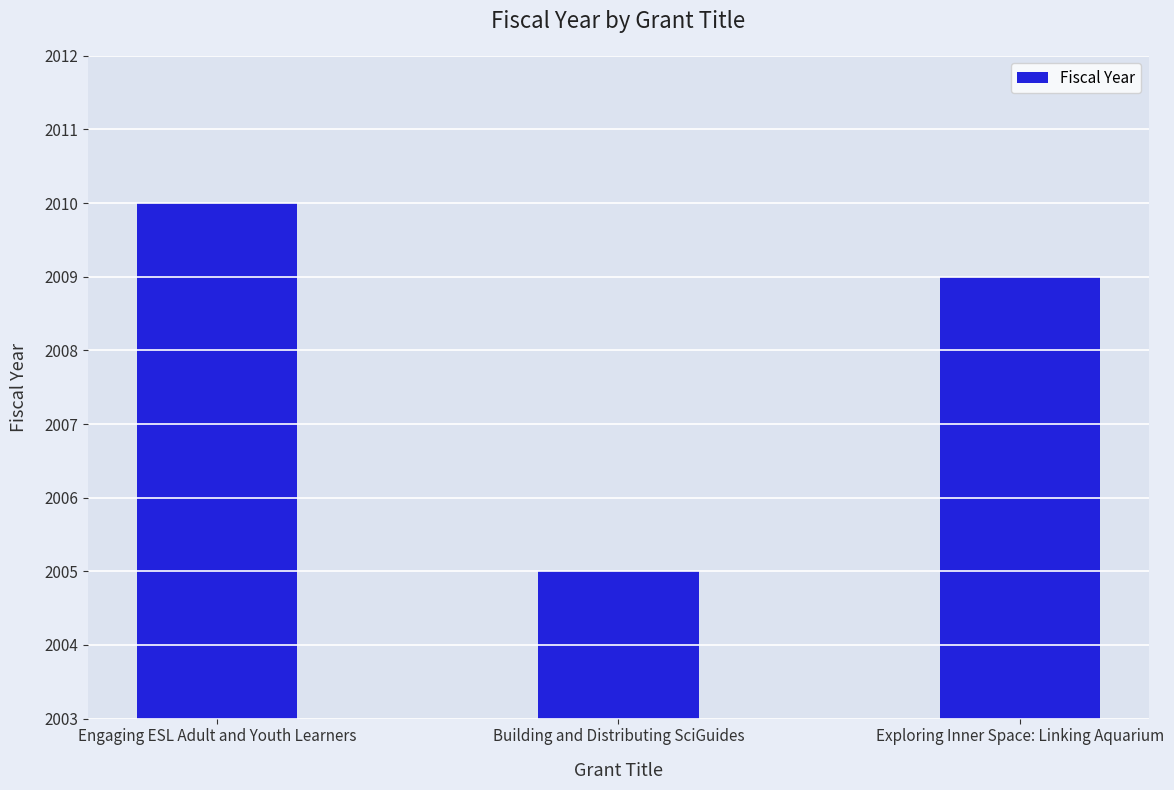

List the labels in order of value, smallest first.

Building and Distributing SciGuides, Exploring Inner Space: Linking Aquarium, Engaging ESL Adult and Youth Learners